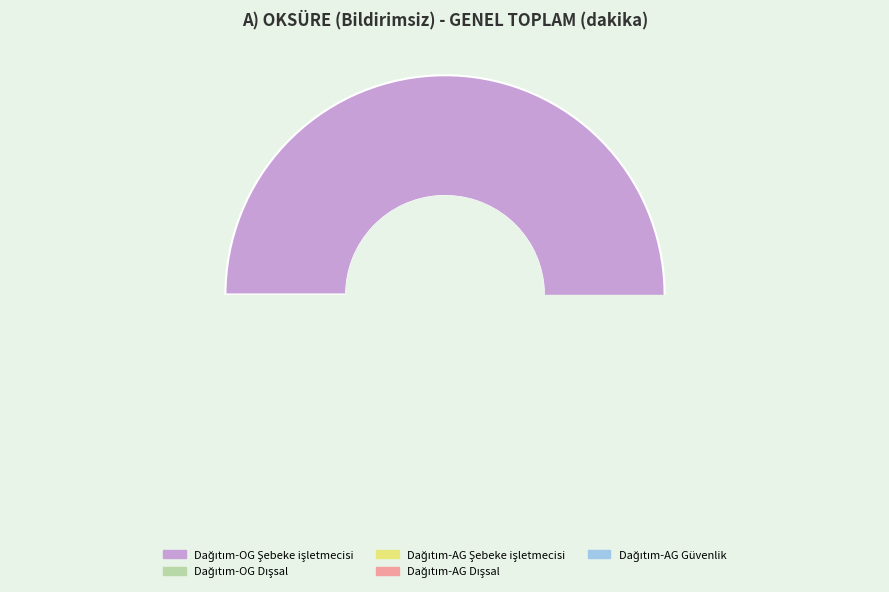

Is Dağıtım-OG Şebeke işletmecisi the majority of the pie?

Yes